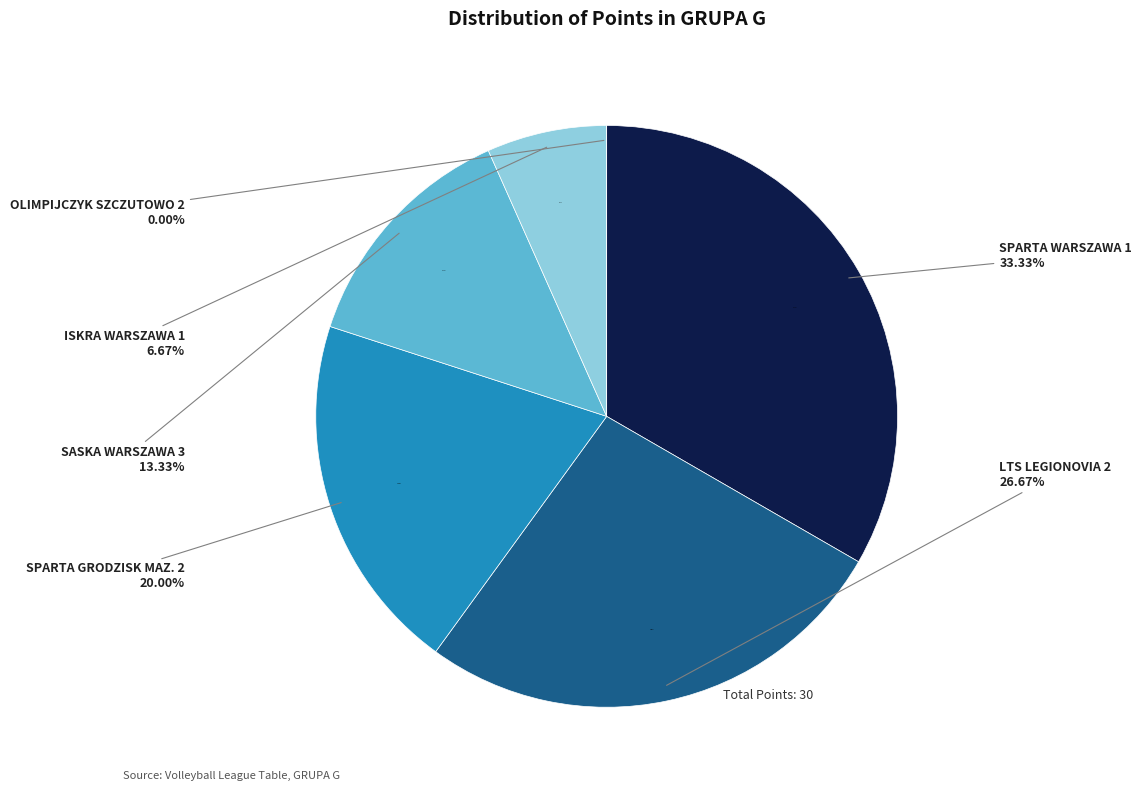

To the nearest percent, what is the combined percentage of OLIMPIJCZYK SZCZUTOWO 2 and ISKRA WARSZAWA 1?

7%